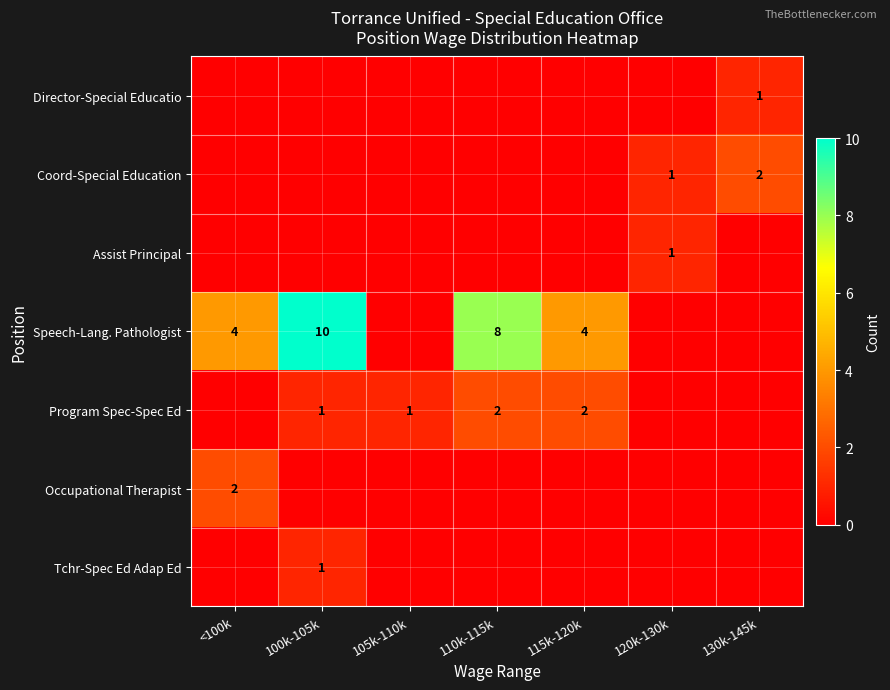

What is the sum of all Speech-Lang. Pathologist values?

26